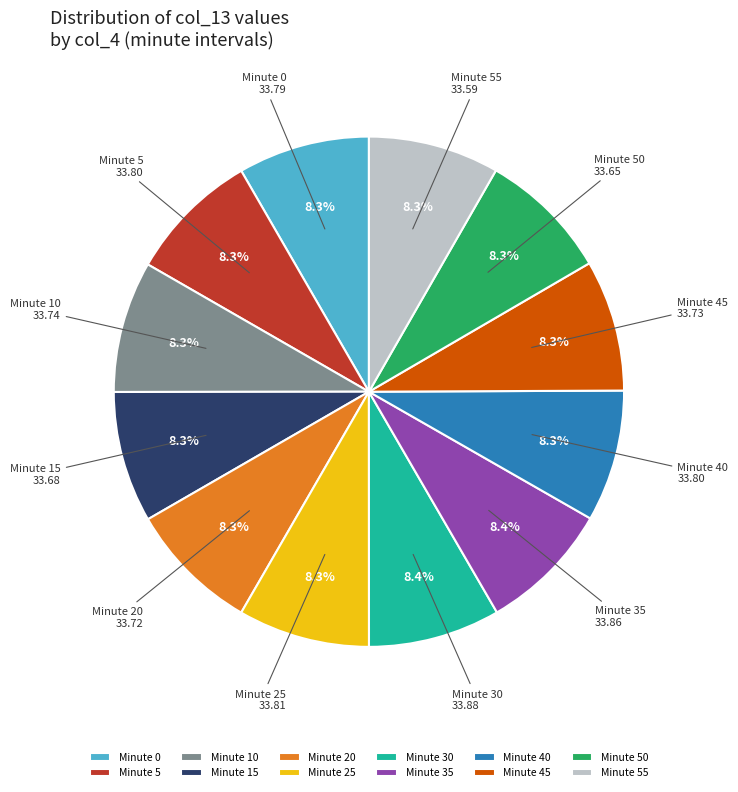

Approximately how many times larger is the value at Minute 15 compared to Minute 20?

1.0